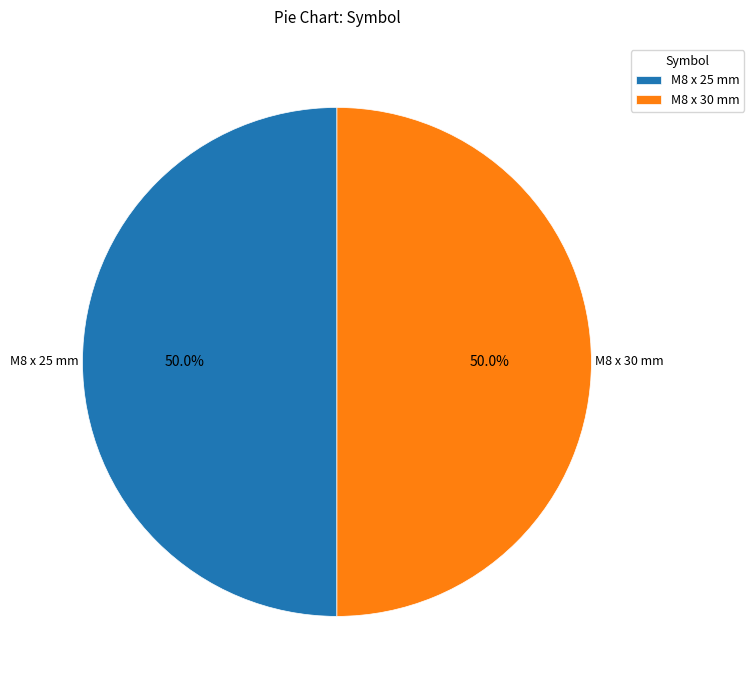

What is the ratio of the value at M8 x 30 mm to the value at M8 x 25 mm?

1.0